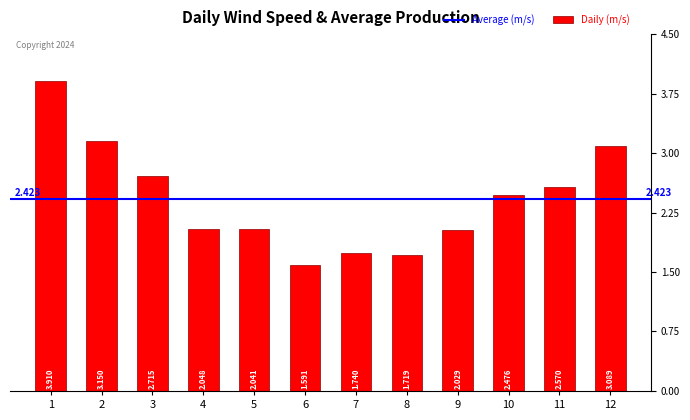

How many values are below 2?

3